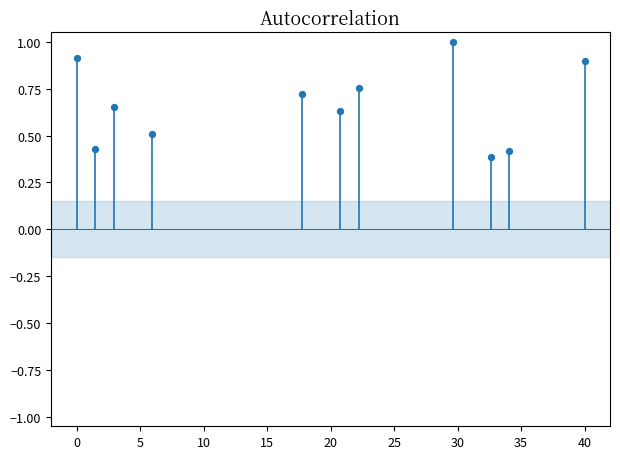

What is the range of X values (max minus min)?

40.0